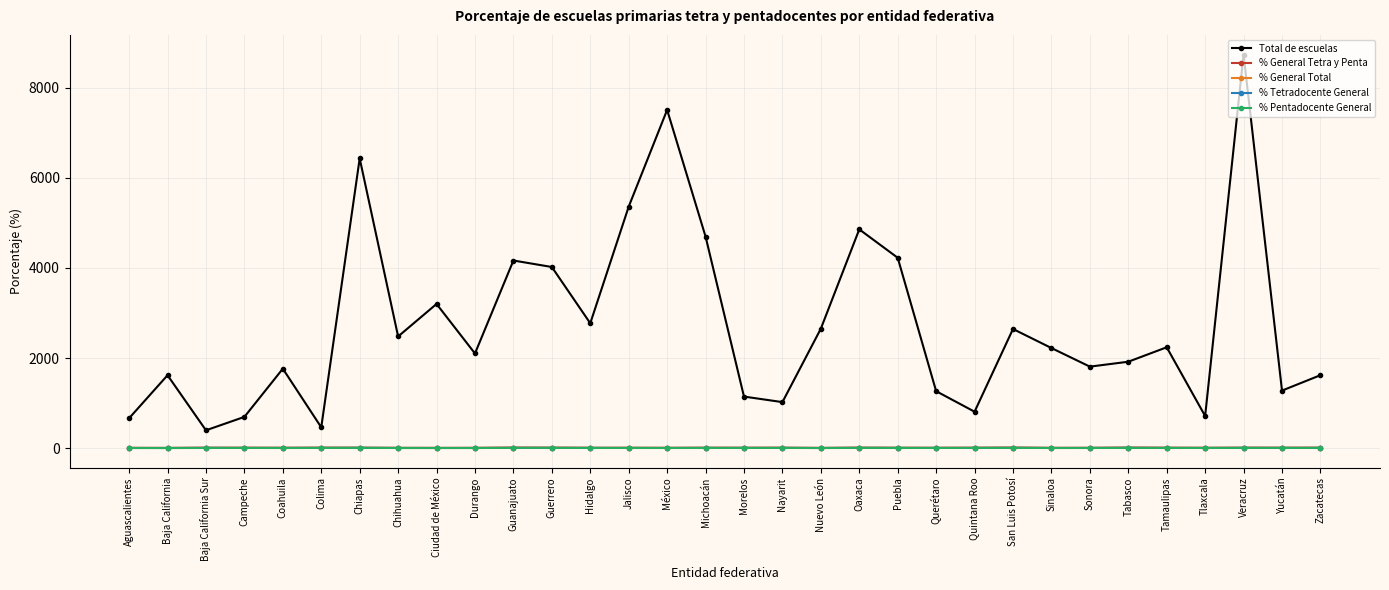

How many values in the % General Total series are below 6?

12